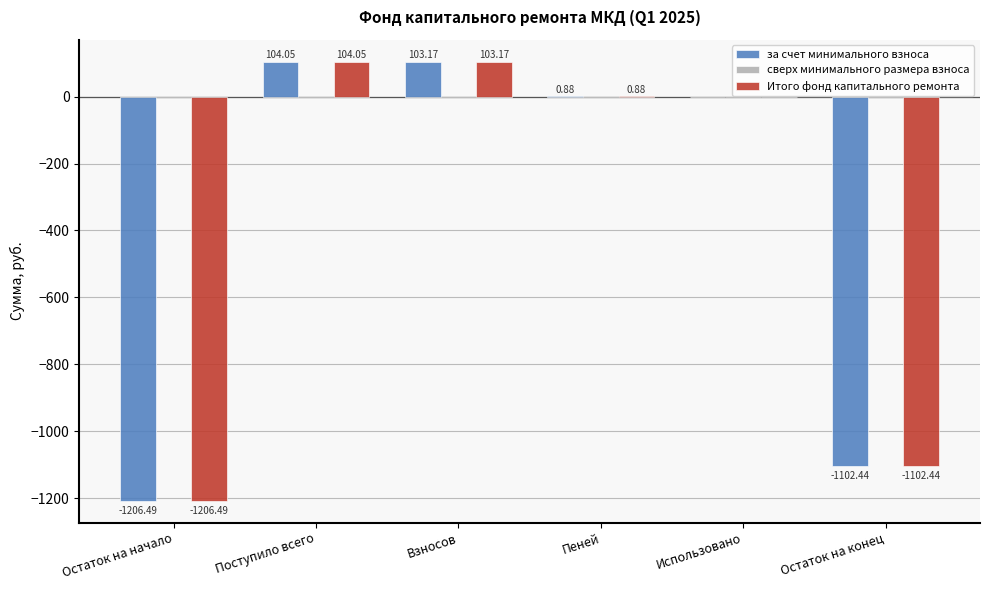

At which category does the chart reach its peak across all series?

Поступило всего